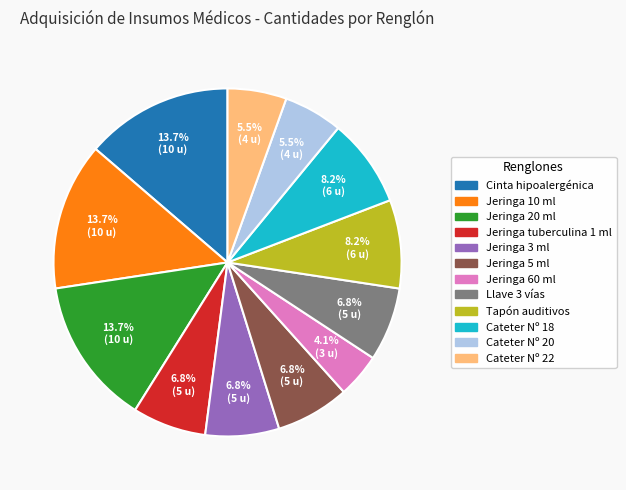

Combined, do Jeringa tuberculina 1 ml and Cinta hipoalergénica account for over 50%?

No